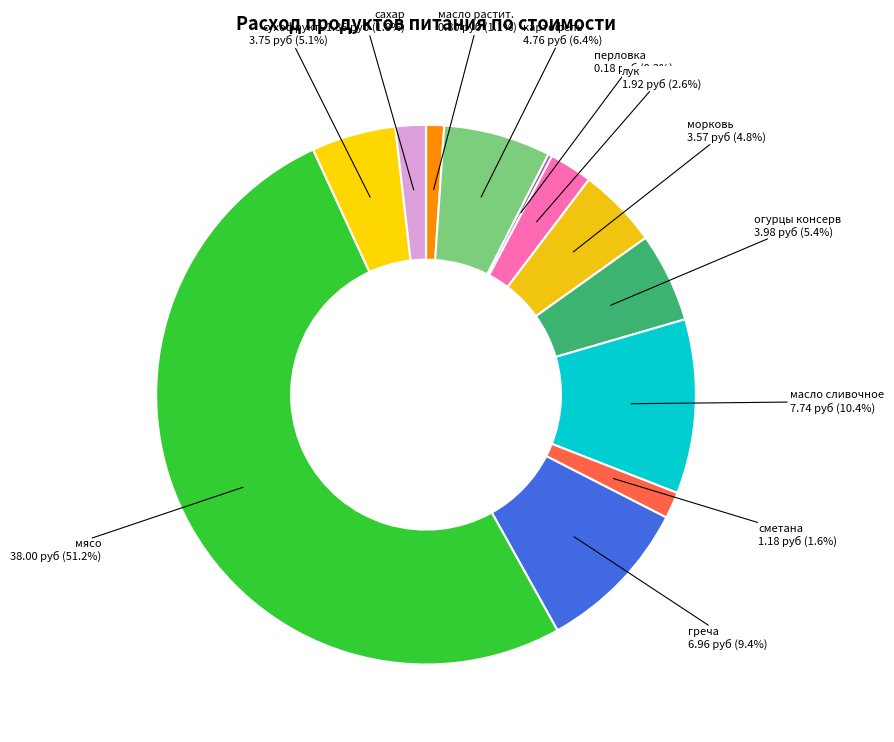

Does морковь represent more than half of the total?

No